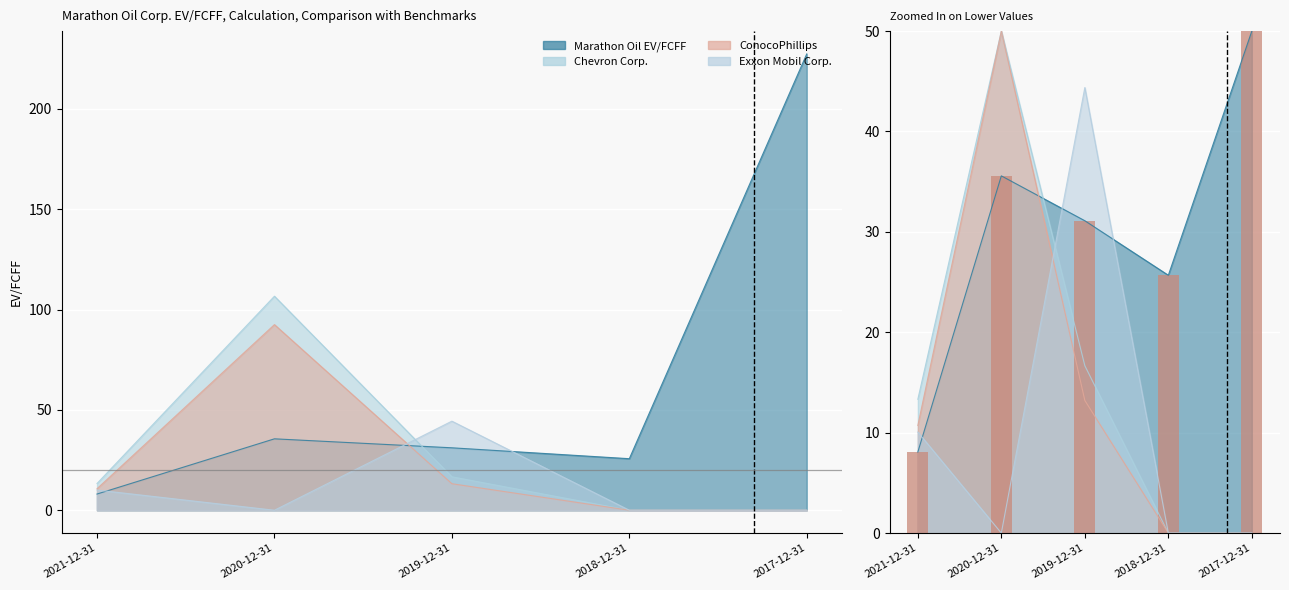

Reading left to right, transcribe all the data shown in this chart.

Marathon Oil EV/FCFF: 2021-12-31=8.1	2020-12-31=35.6	2019-12-31=31.1	2018-12-31=25.7	2017-12-31=227.3
Chevron Corp.: 2021-12-31=13.3	2020-12-31=106.6	2019-12-31=16.7	2018-12-31=0.0	2017-12-31=0.0
ConocoPhillips: 2021-12-31=10.7	2020-12-31=92.5	2019-12-31=13.2	2018-12-31=0.0	2017-12-31=0.0
Exxon Mobil Corp.: 2021-12-31=10.1	2020-12-31=0.0	2019-12-31=44.4	2018-12-31=0.0	2017-12-31=0.0